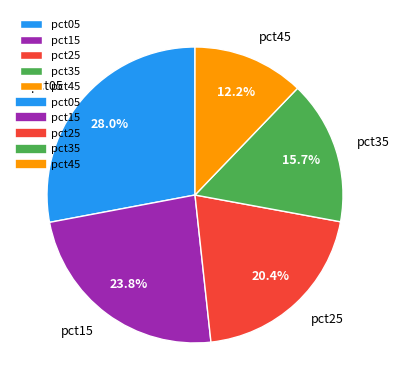

How much of the chart is everything except pct35?

84.3%